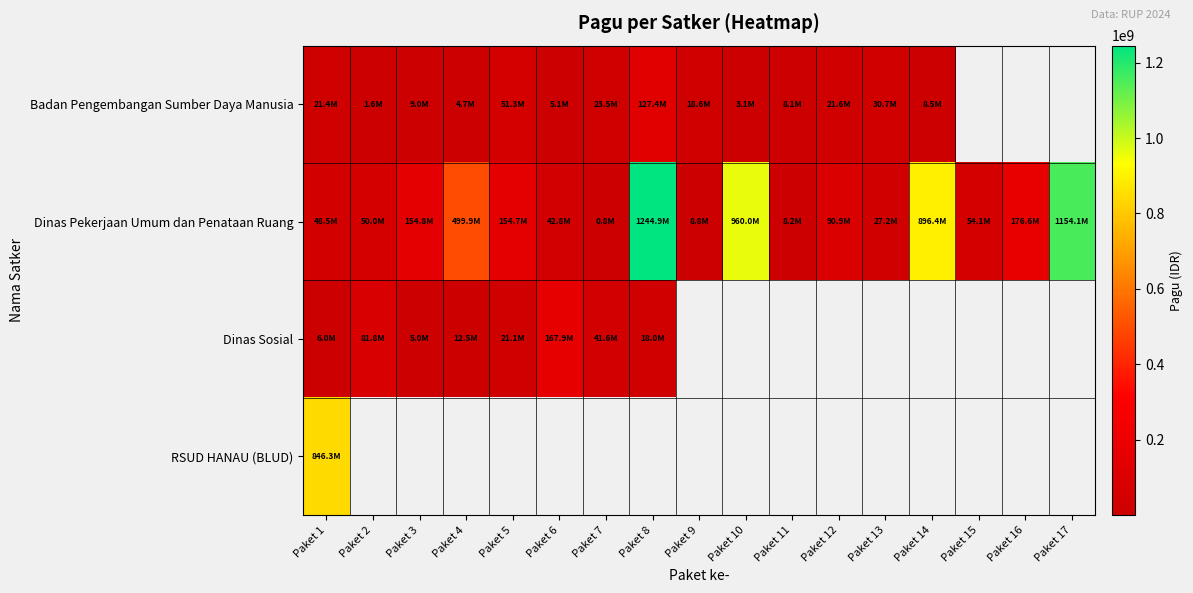

Rank the series by their maximum value, from lowest to highest.

Badan Pengembangan Sumber Daya Manusia, Dinas Sosial, RSUD HANAU (BLUD), Dinas Pekerjaan Umum dan Penataan Ruang